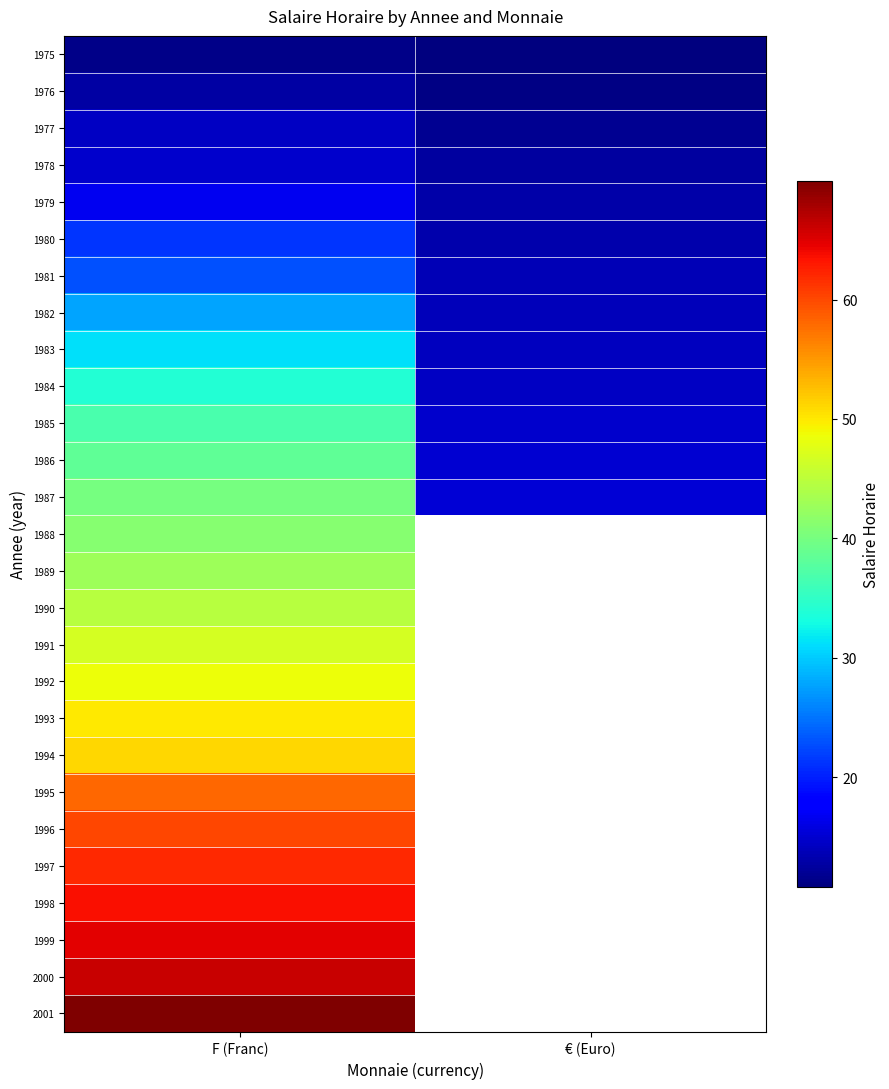

Which category has the highest value in the 1984 series?

F (Franc)